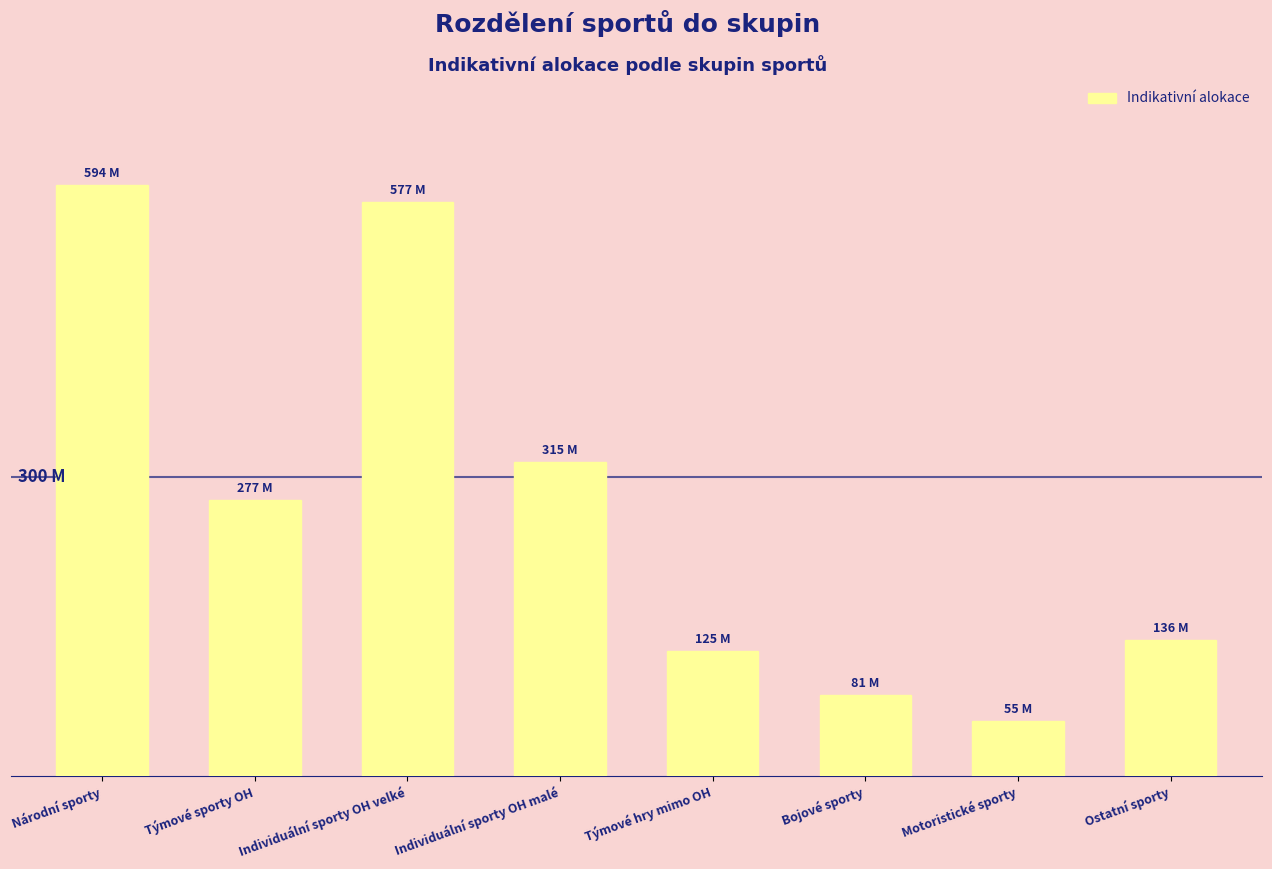

Are the bars horizontal?

No